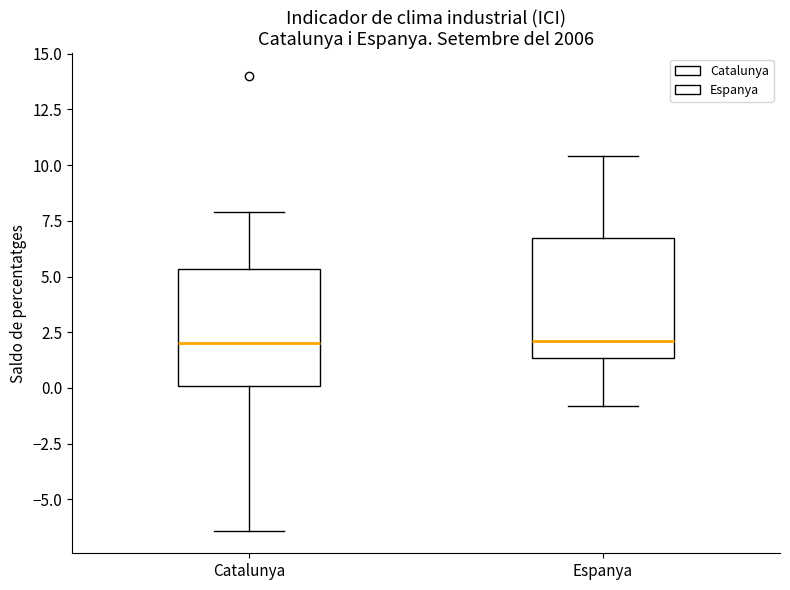

Reading left to right, transcribe this box plot: for each box, give where its median line is, the range the box spans, and where its two whiskers end, as read against the y-axis. The values are not printed on the chart, so give them approximately, as read against the axis.

Catalunya: median 2.0, box 0.0 to 5.5, whiskers -6.5 to 8.0
Espanya: median 2.0, box 1.5 to 7.0, whiskers -1.0 to 10.5